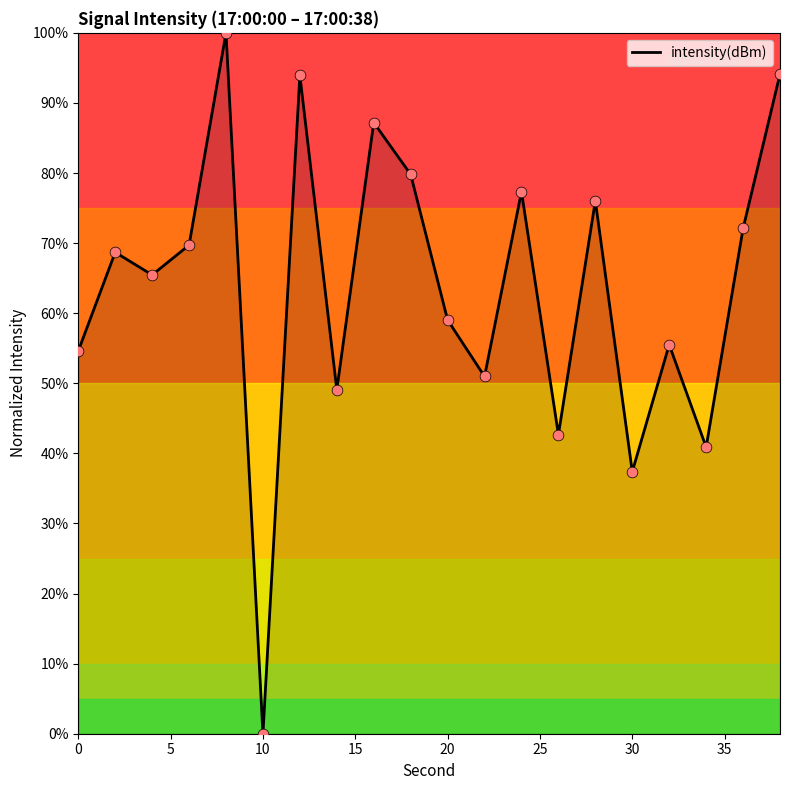

What is the maximum value shown in the chart?

100.0